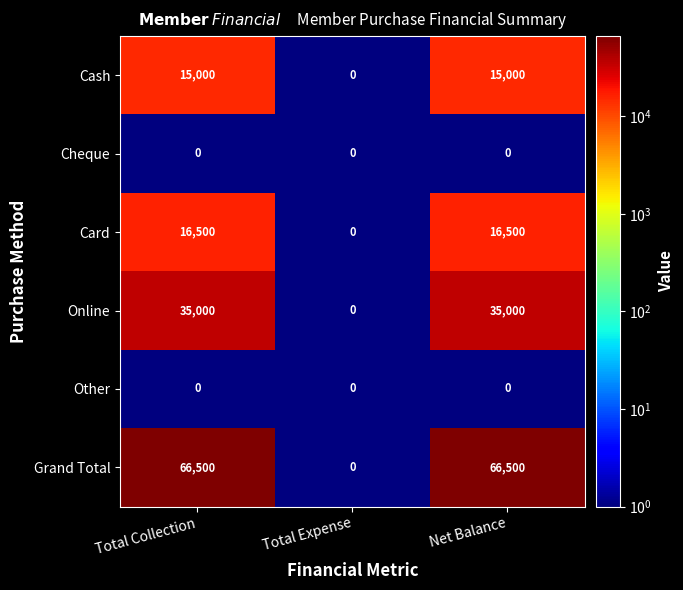

The Grand Total series shows 66500 at Net Balance. True or false?

True